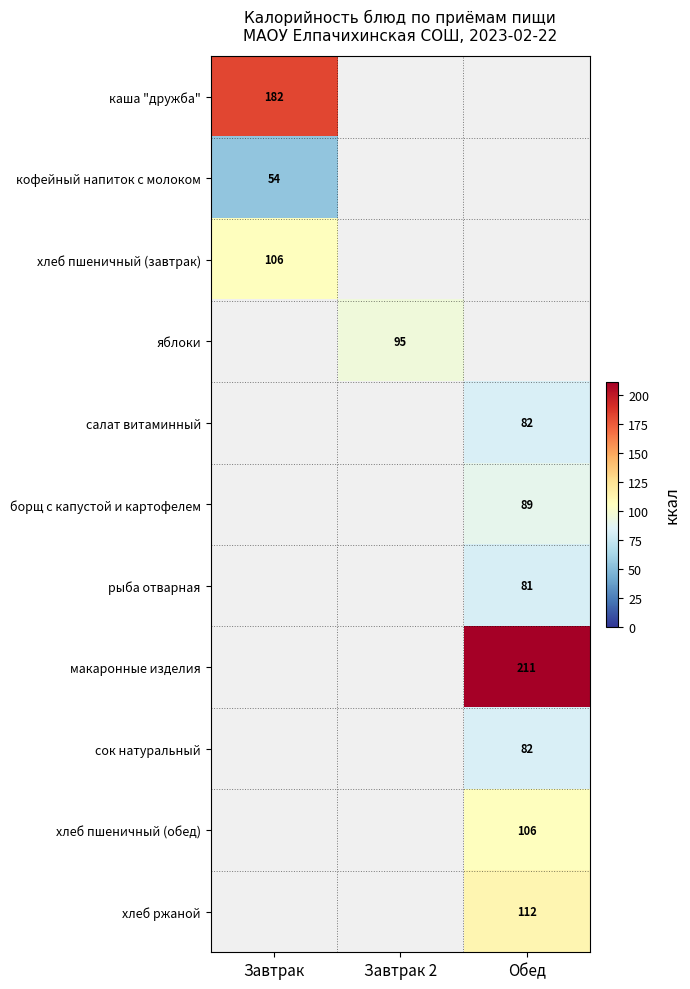

Is it true that кофейный напиток с молоком equals 29 at Завтрак?

False